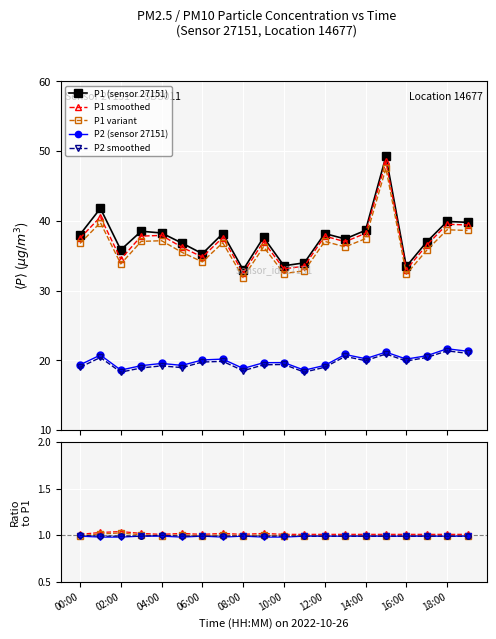

What position from the left is 12:00?

13